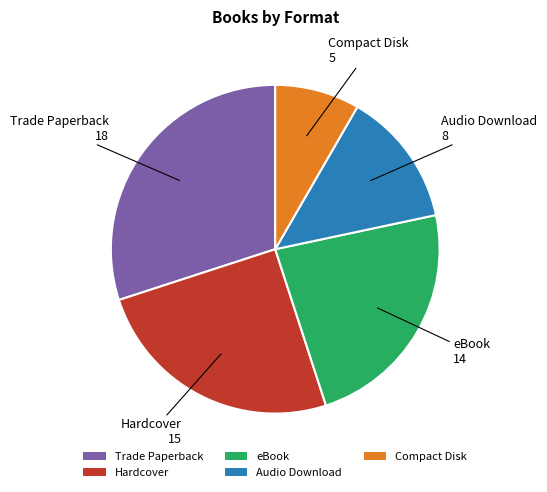

Combined, do Hardcover and Audio Download account for over 50%?

No